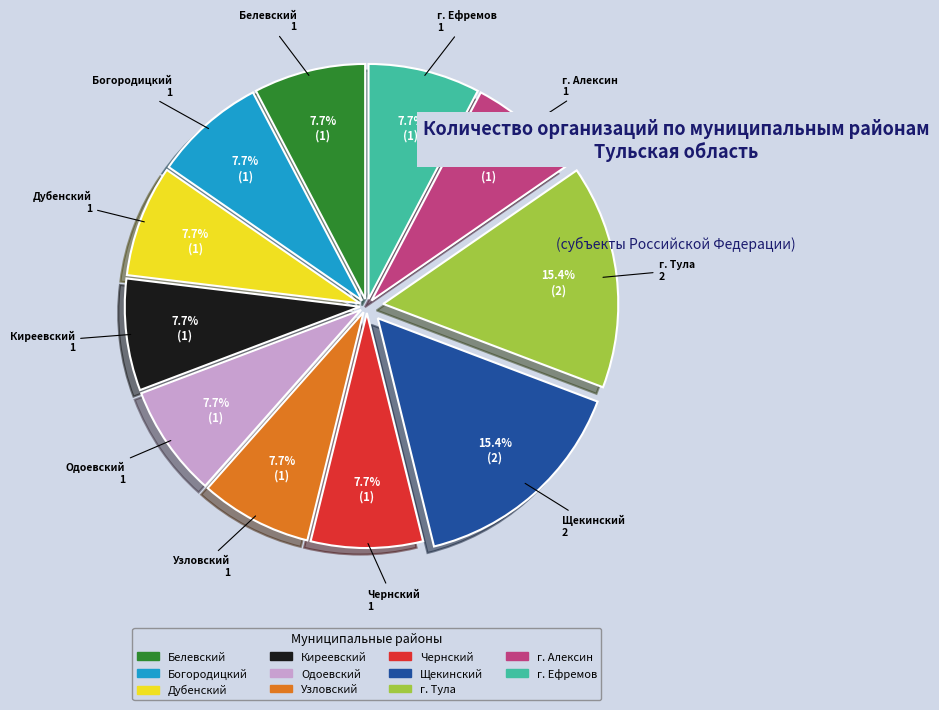

Is there any slice that represents more than half of the pie?

No